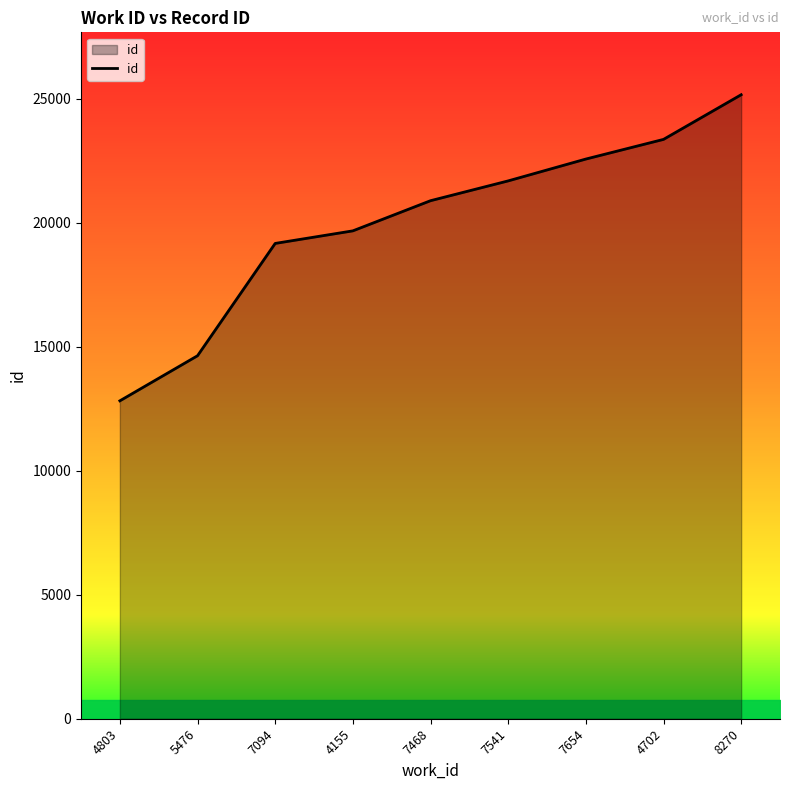

What is the change in value from 5476 to 7094?

+4530